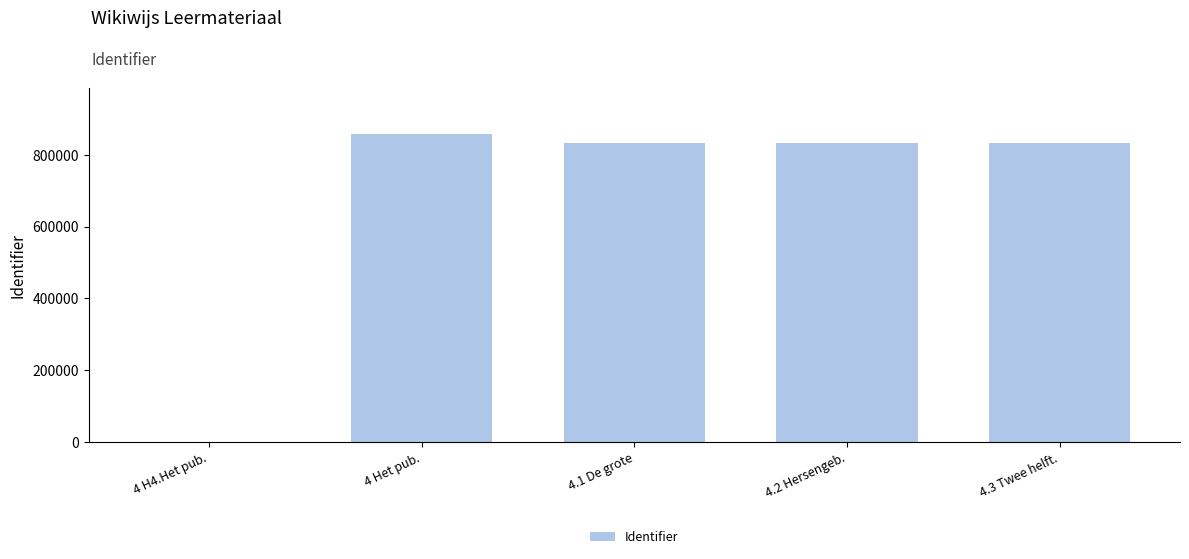

What is the change in value from 4 H4.Het pub. to 4 Het pub.?

+858447